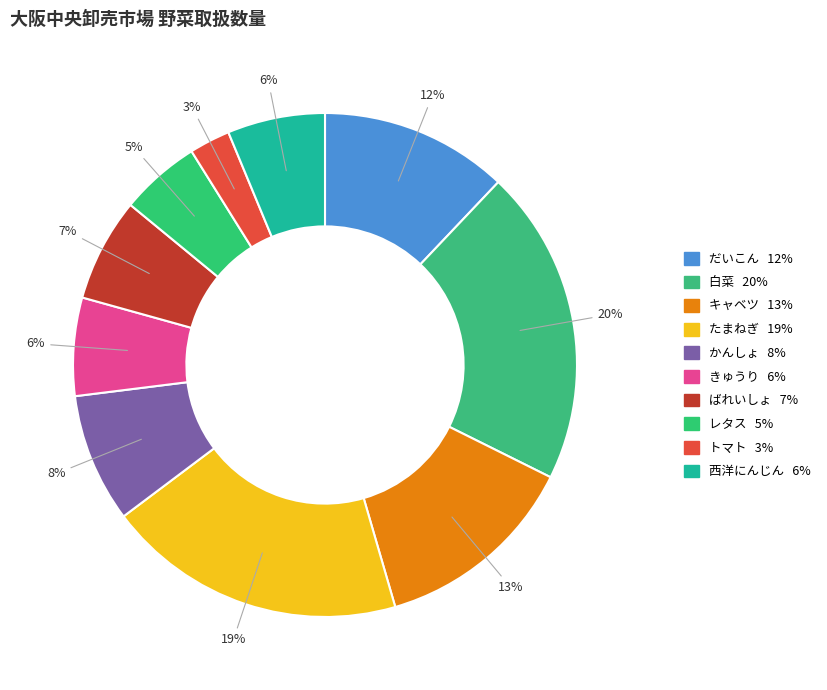

True or false: 西洋にんじん accounts for 1% of the total.

False